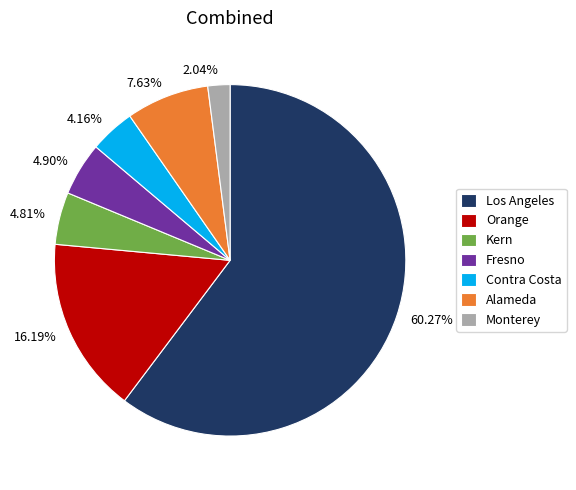

What percentage is the Alameda slice, to the nearest percent?

8%